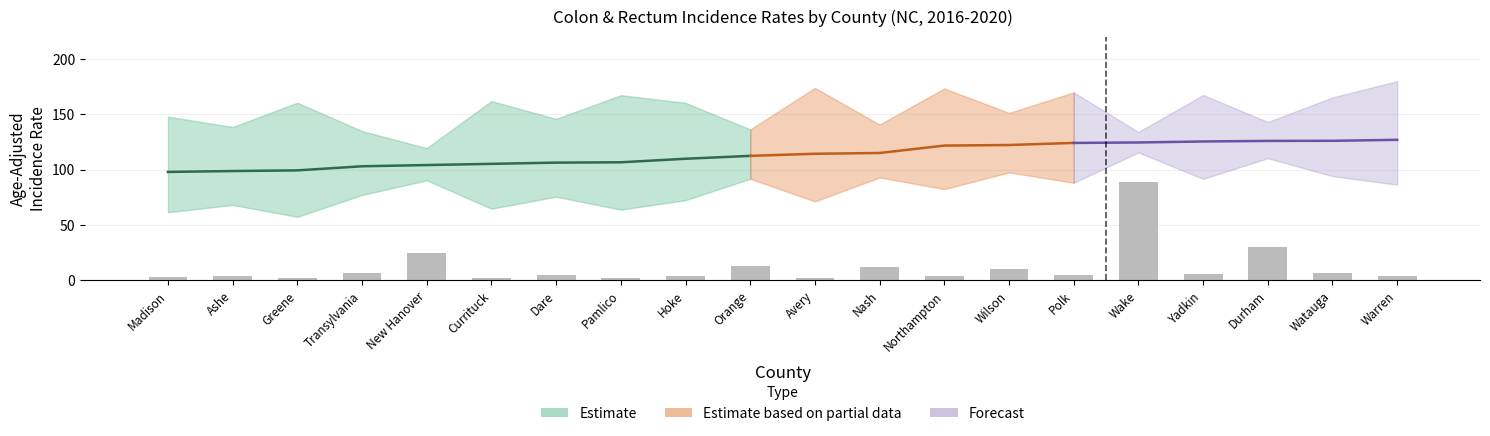

What is the approximate value at Wake?

88.8